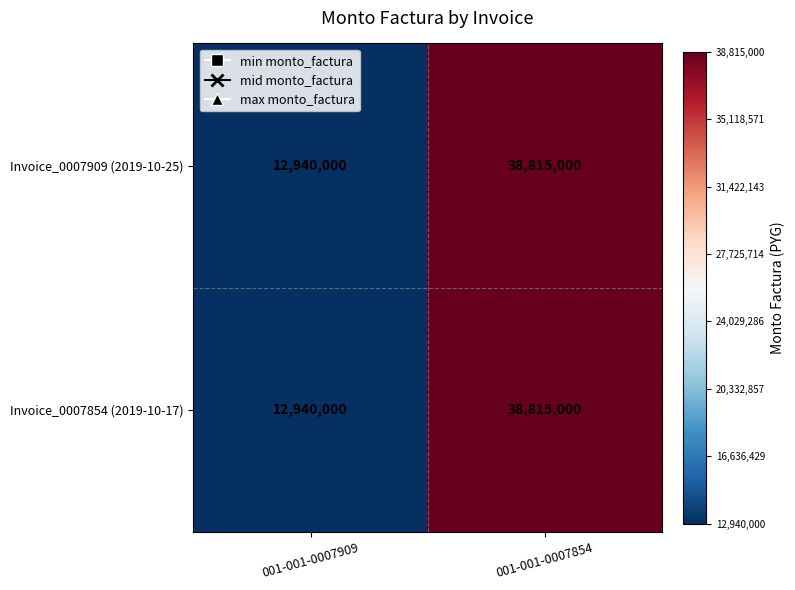

Count the number of categories in the chart.

2